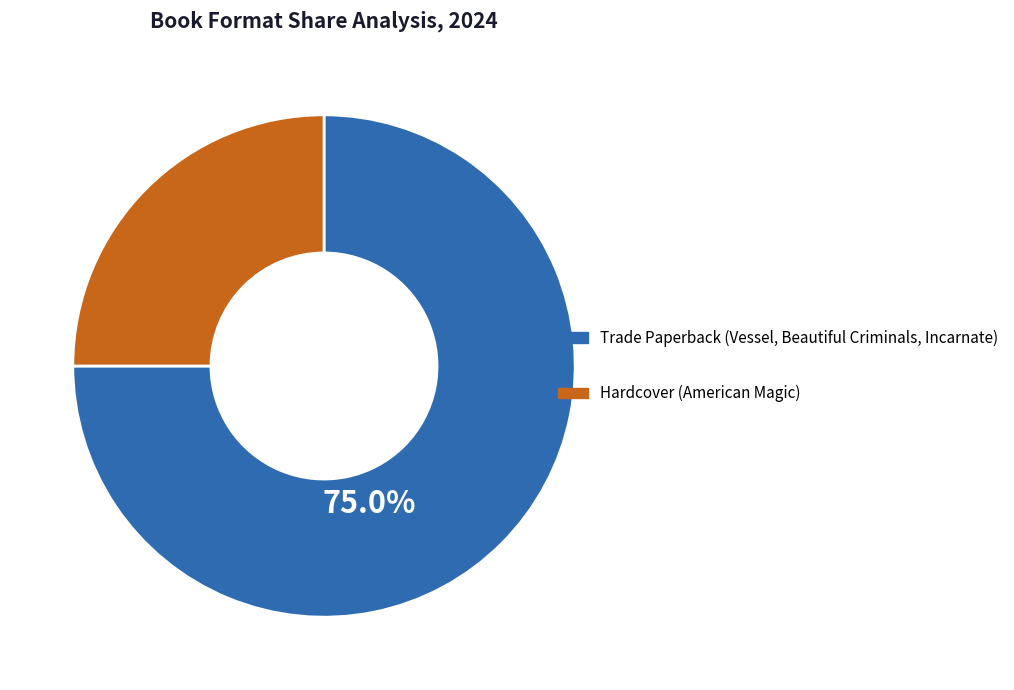

How much of the chart is everything except Trade Paperback (Vessel, Beautiful Criminals, Incarnate)?

25.0%